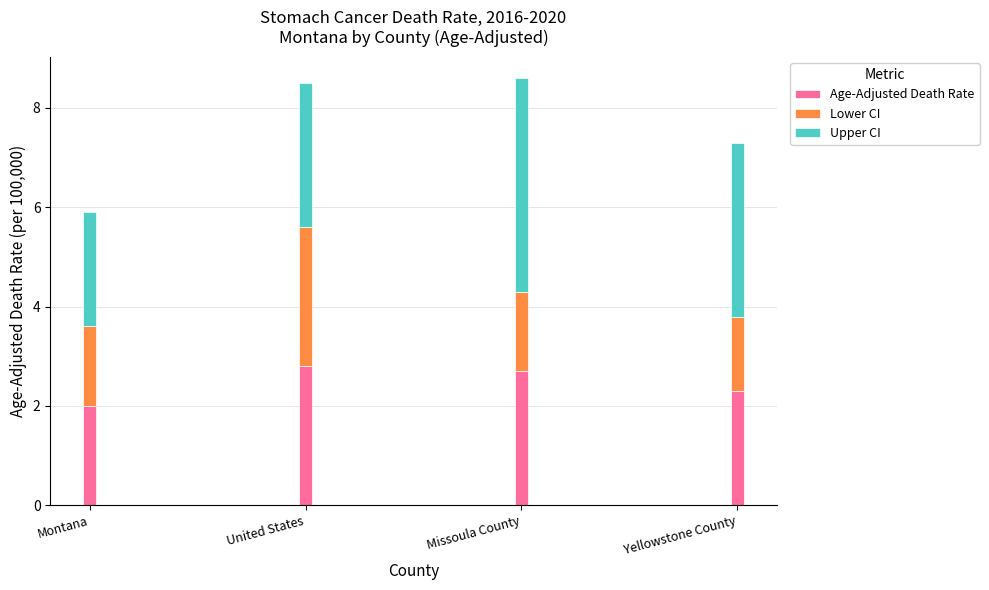

What is the lowest value of the Age-Adjusted Death Rate series?

2.0